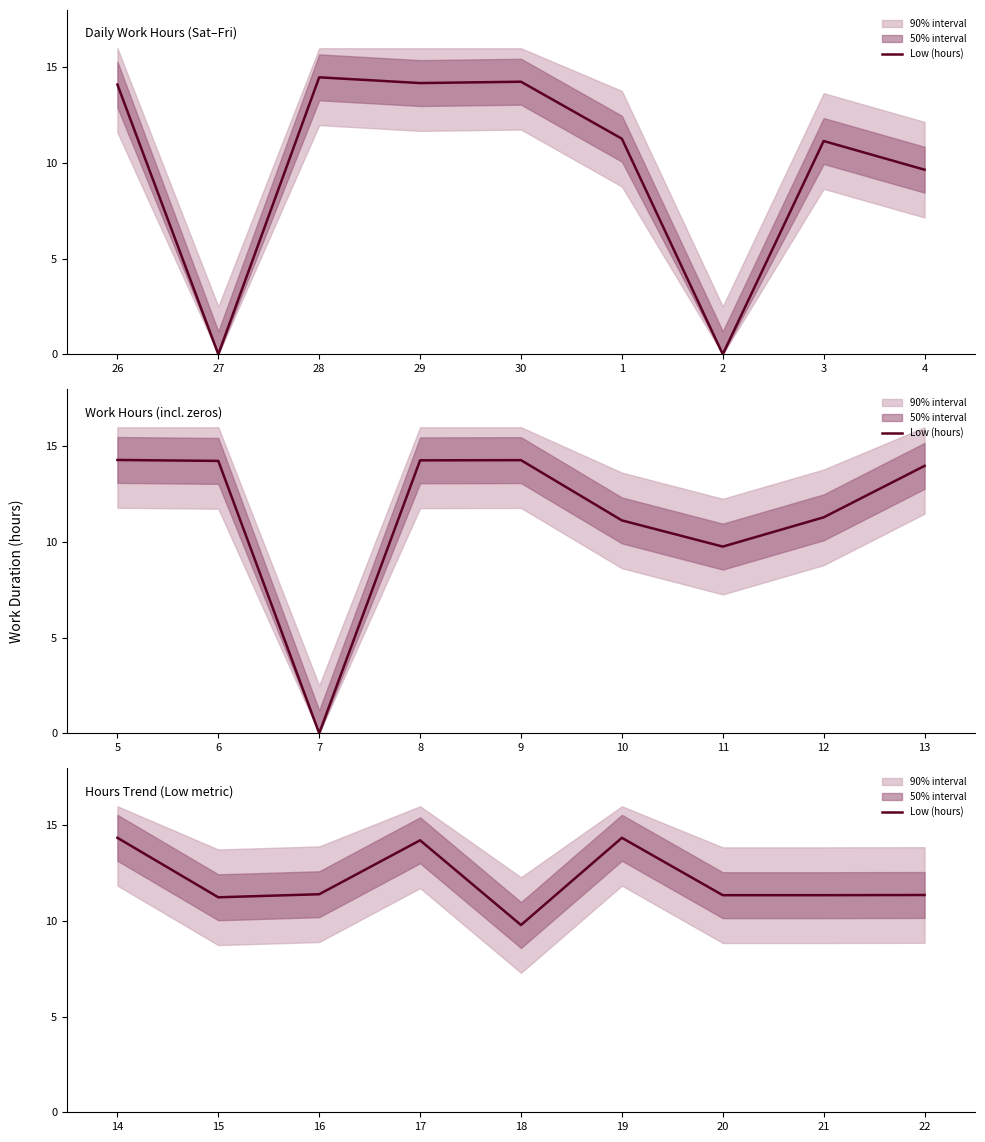

What is the value of the 4th point from the left?

14.2